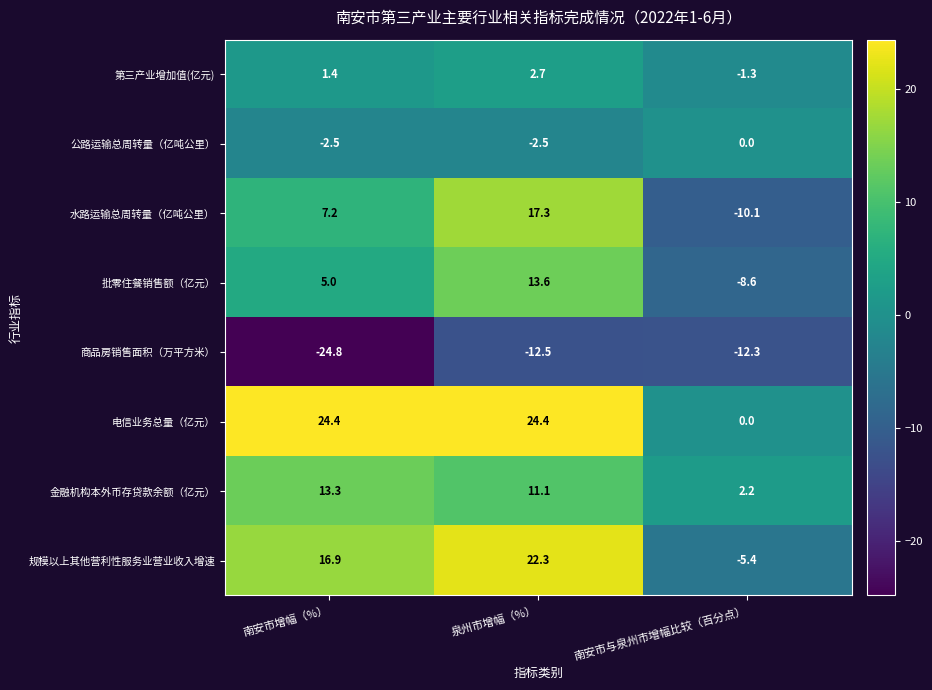

At which category is the sum across all series the highest?

泉州市增幅（%）